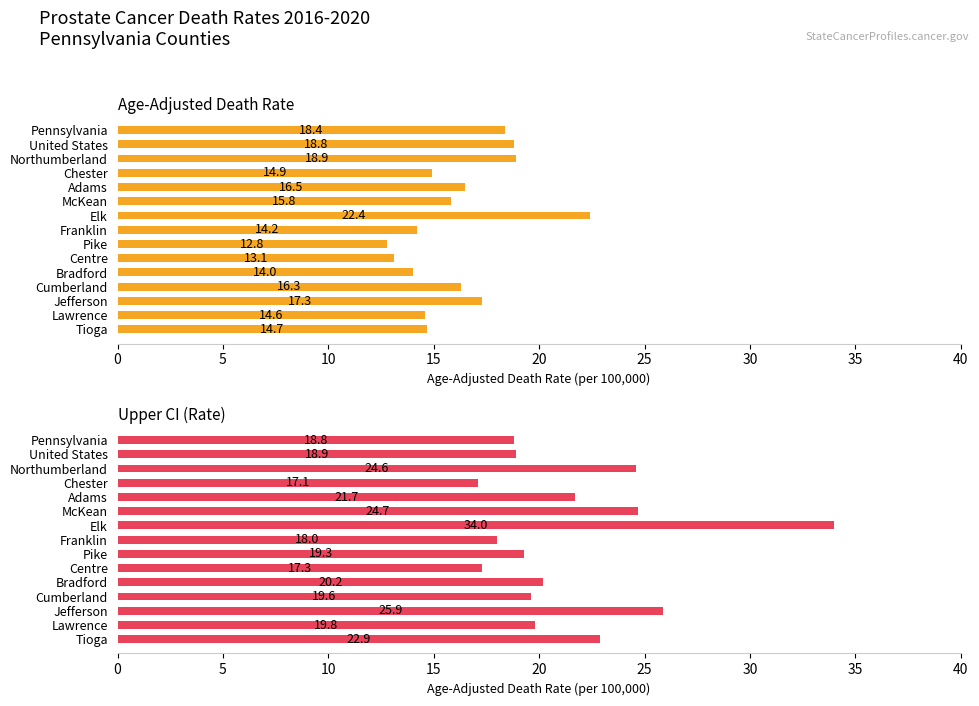

Which has a higher value, McKean or Chester?

McKean